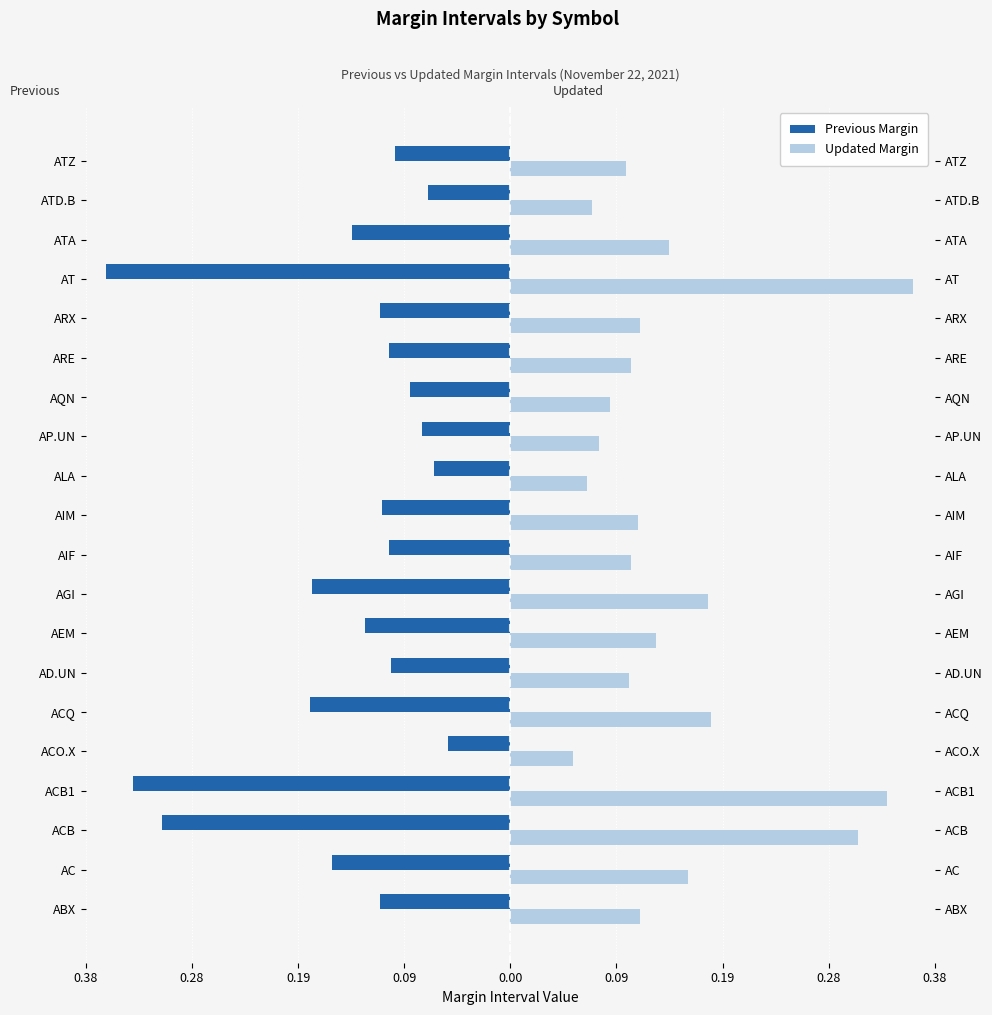

What is the lowest value of the Previous Margin series?

-0.4